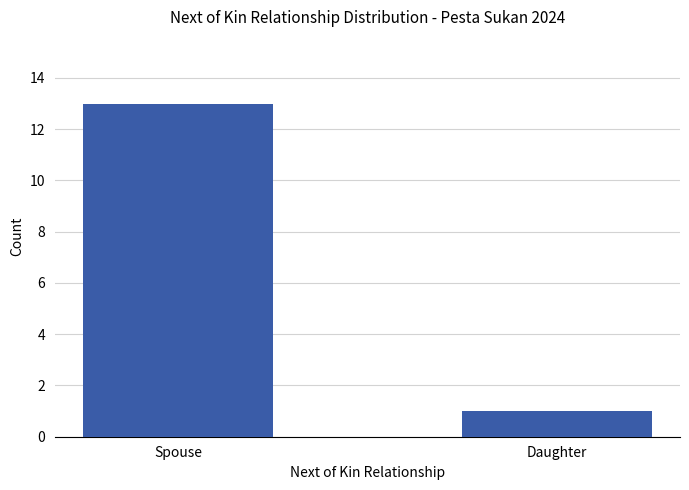

What is the ratio of the value at Daughter to the value at Spouse?

0.1